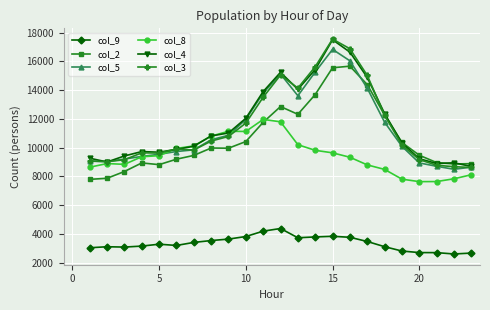

What is the smallest value displayed?

2595